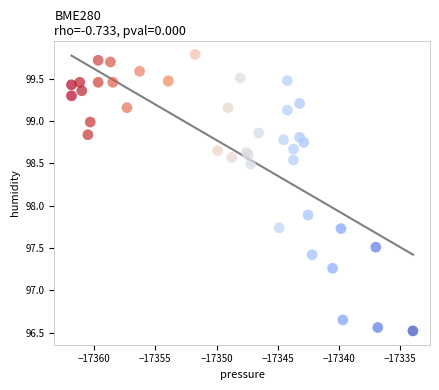

What Y value in the scatter plot is closest to 98?

97.9